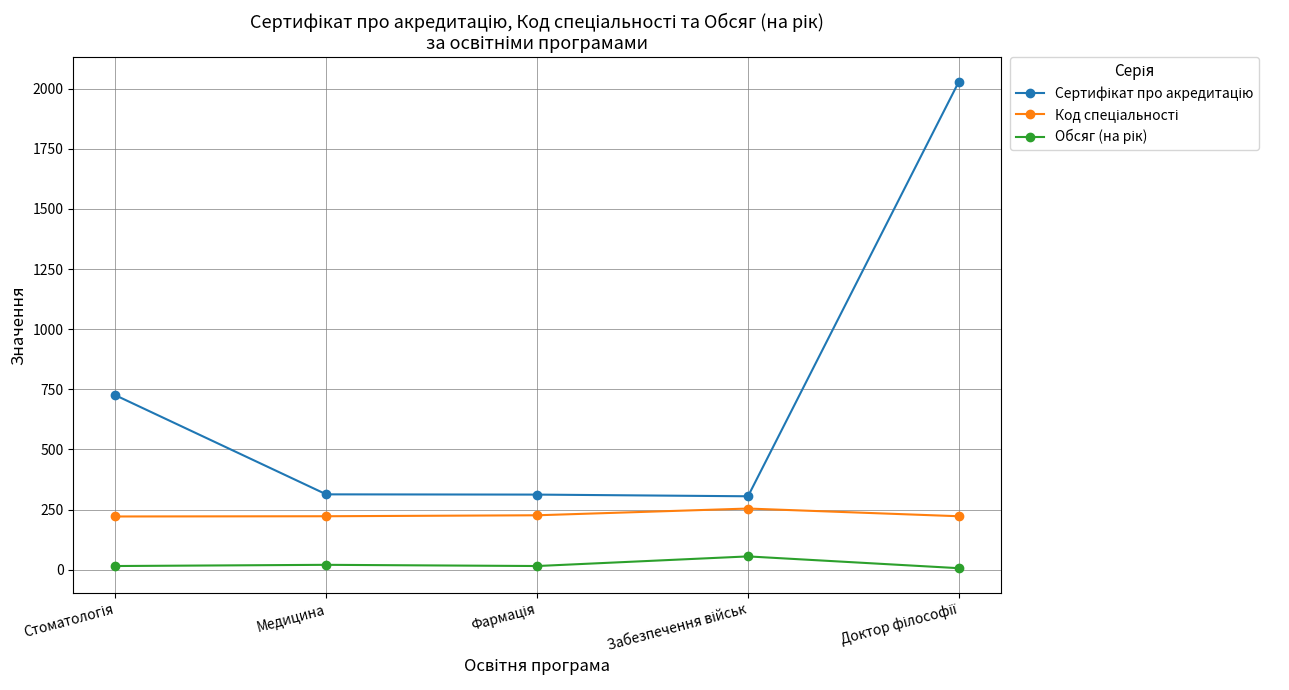

What is the greatest value displayed?

2029